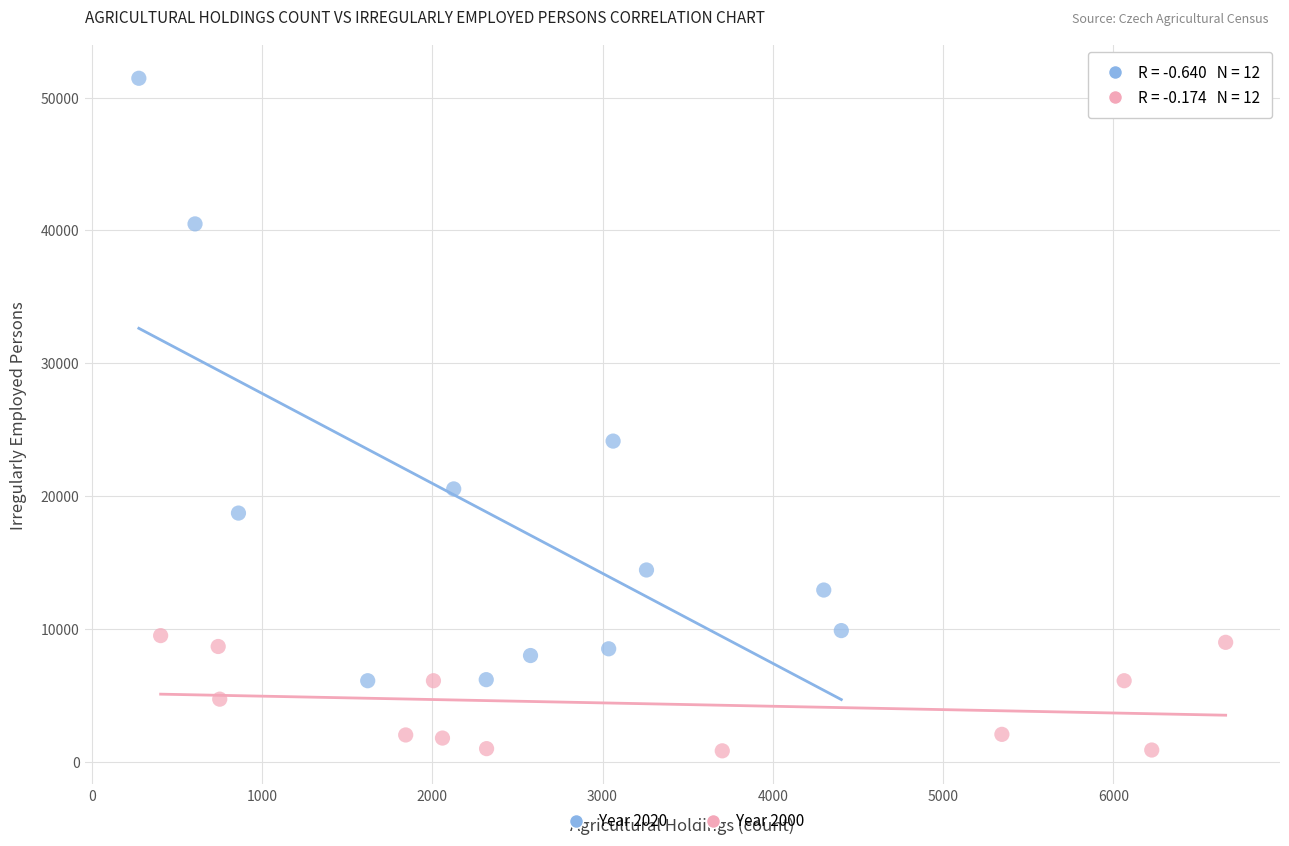

Which series contains the lowest Y value?

Year 2000